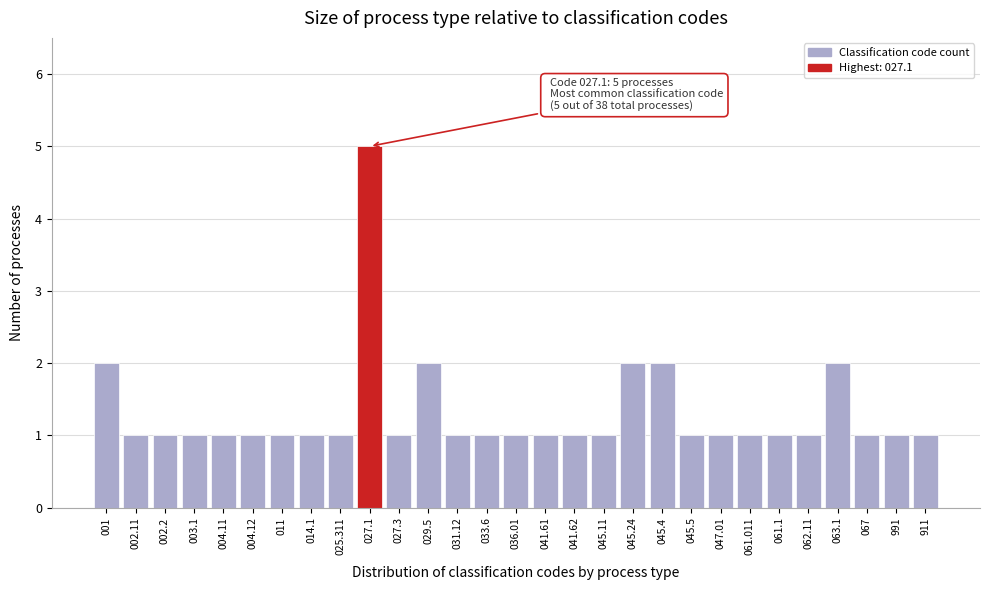

Reading right to left, what are all the values shown in this chart?

1	1	1	2	1	1	1	1	1	2	2	1	1	1	1	1	1	2	1	5	1	1	1	1	1	1	1	1	2